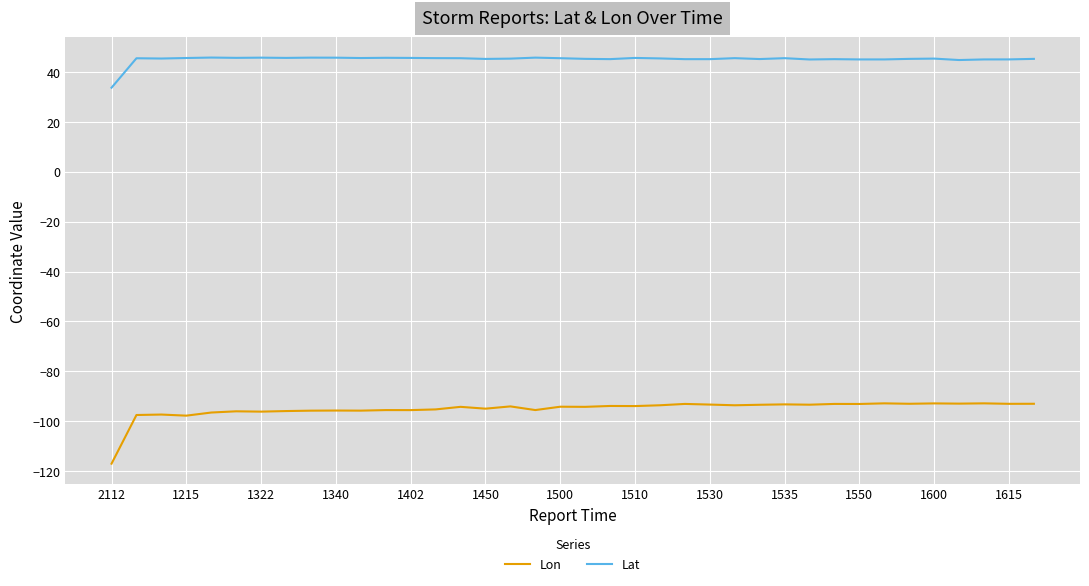

Which series has the largest total across all categories?

Lat